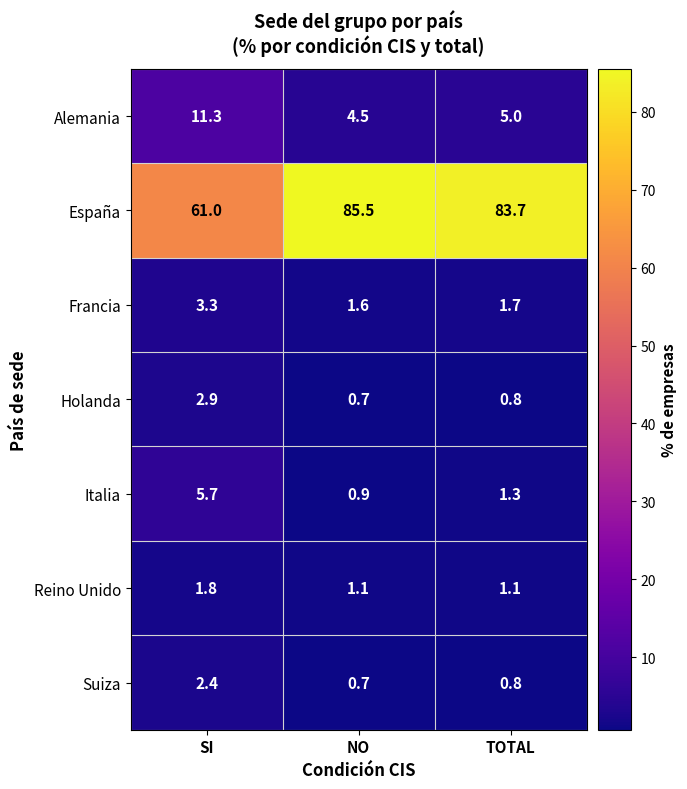

Between SI and NO, which series saw the biggest shift?

España